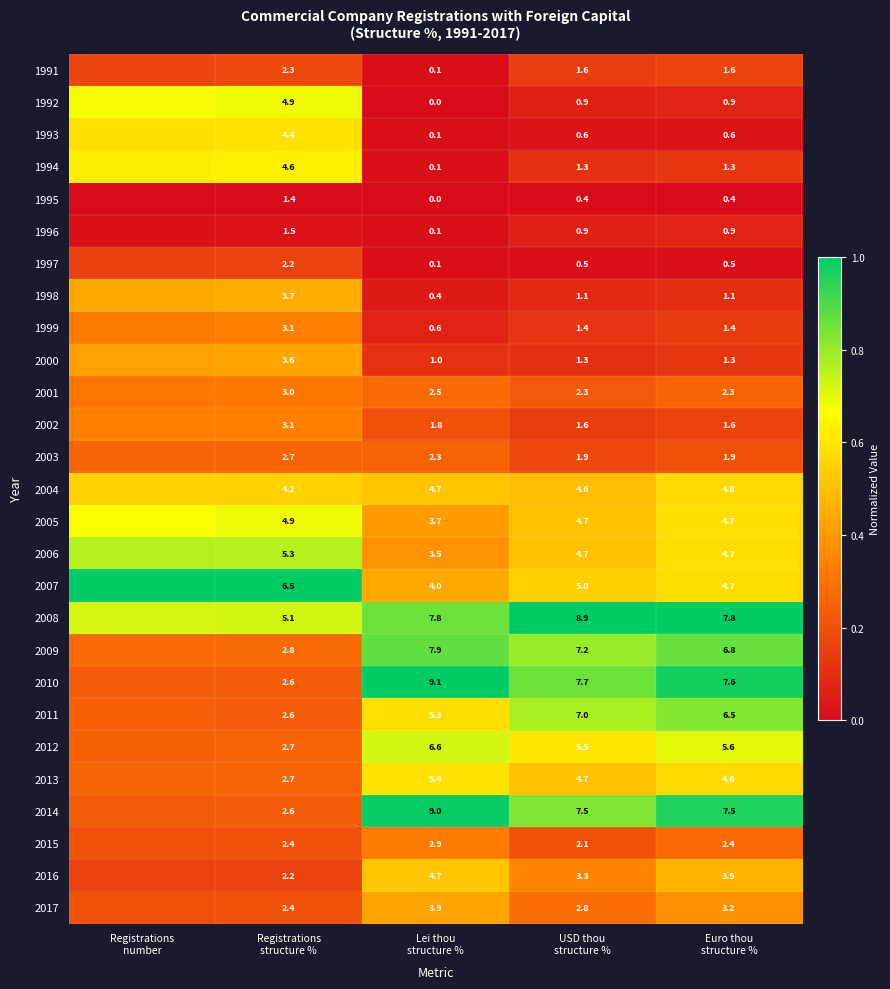

Is the value of 2005 at USD thou structure % greater than the value of 1998 at Euro thou structure %?

Yes